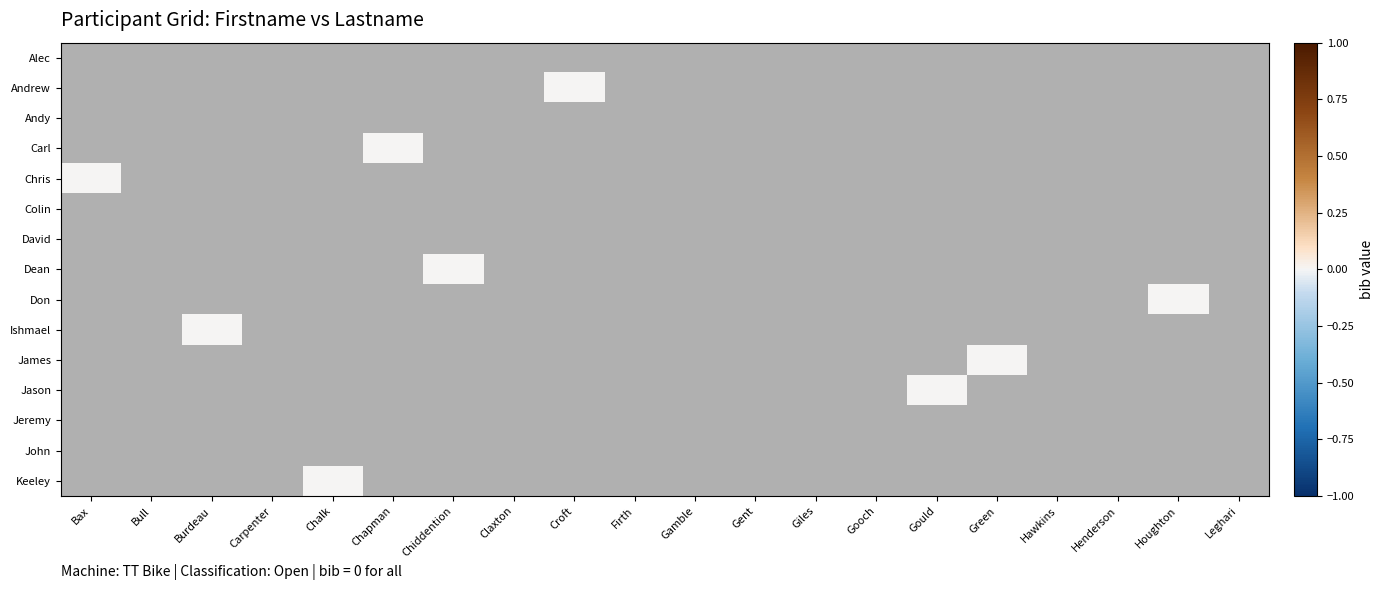

Between Gould and Chiddention, which is larger?

Chiddention